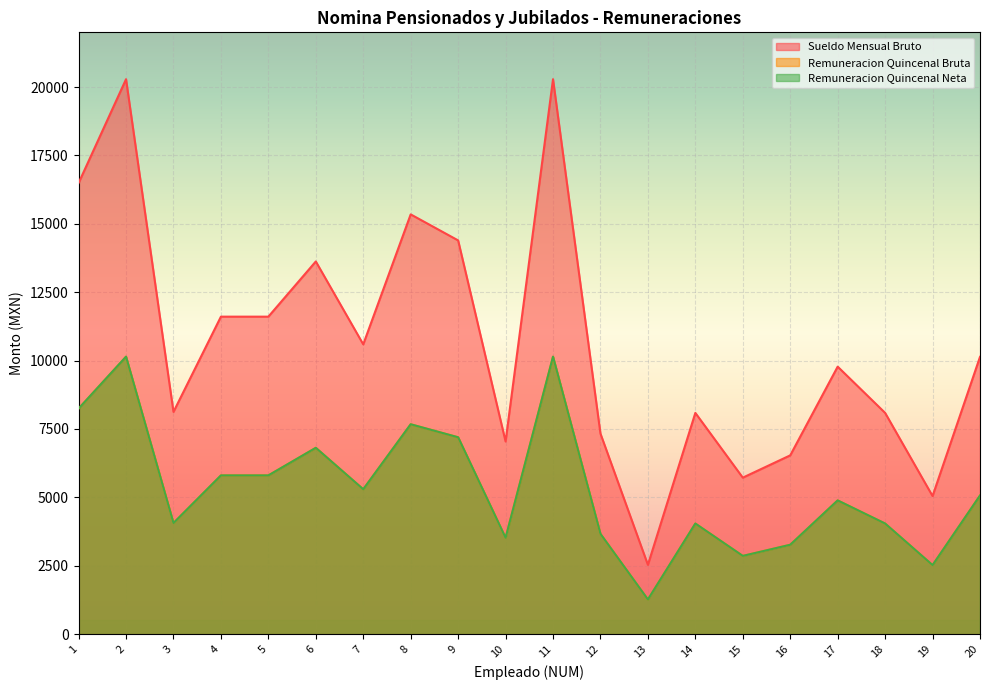

What is the sum of all Sueldo Mensual Bruto values?

212664.3